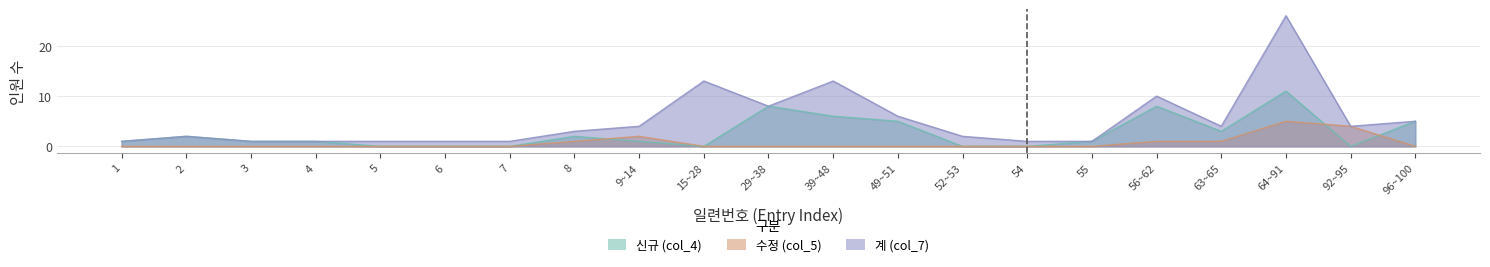

True or false: 신규 (col_4) and 계 (col_7) cross at least once.

False